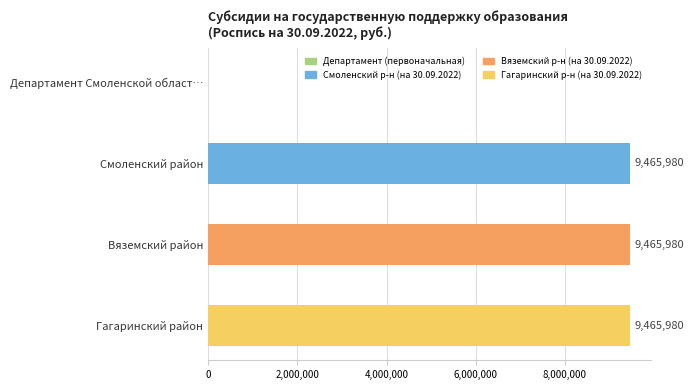

What is the sum of all values?

28397940